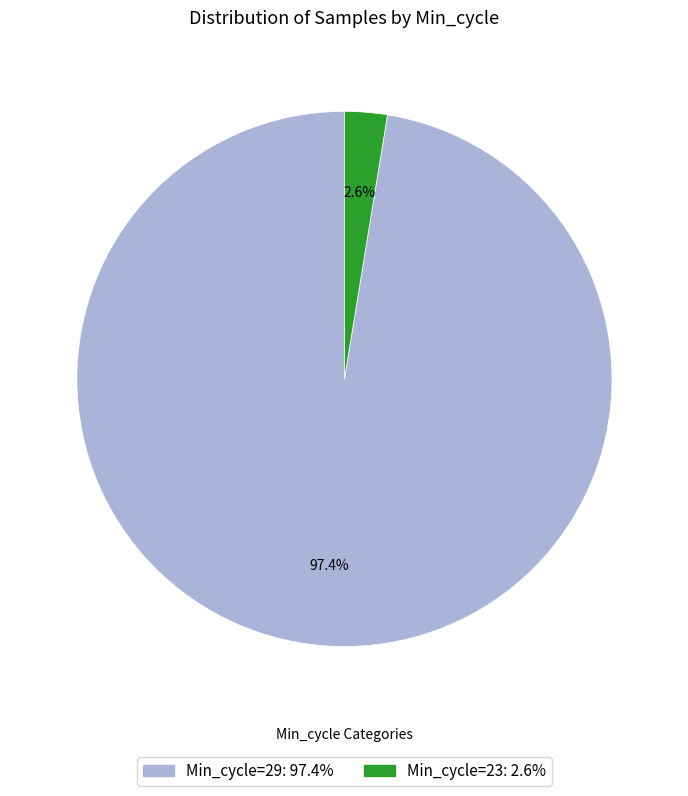

Is there a majority slice in this chart?

Yes